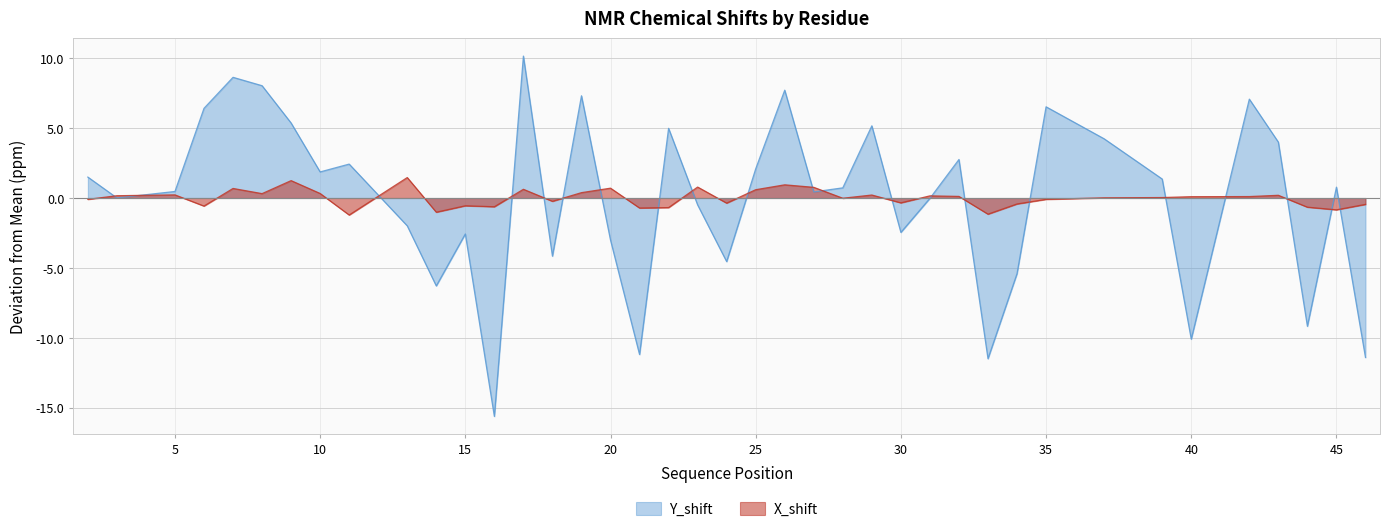

What is the maximum value for Y_shift?

10.2